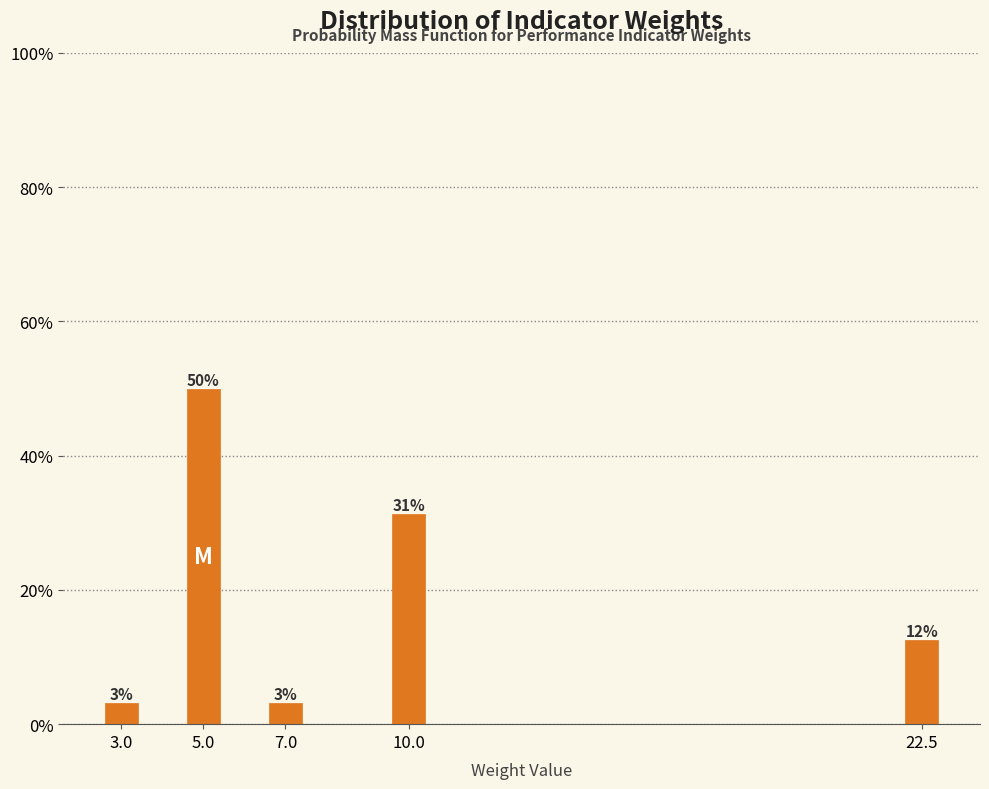

Are the bars horizontal?

No